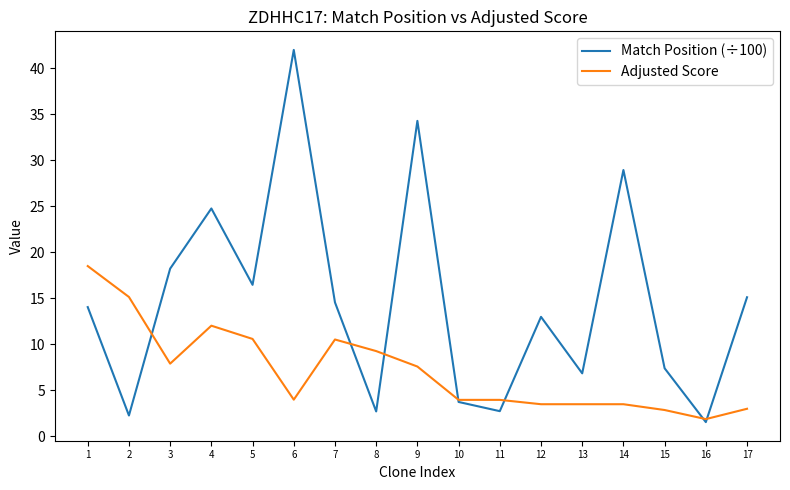

Is it true that Adjusted Score equals 6.7 at 11?

False